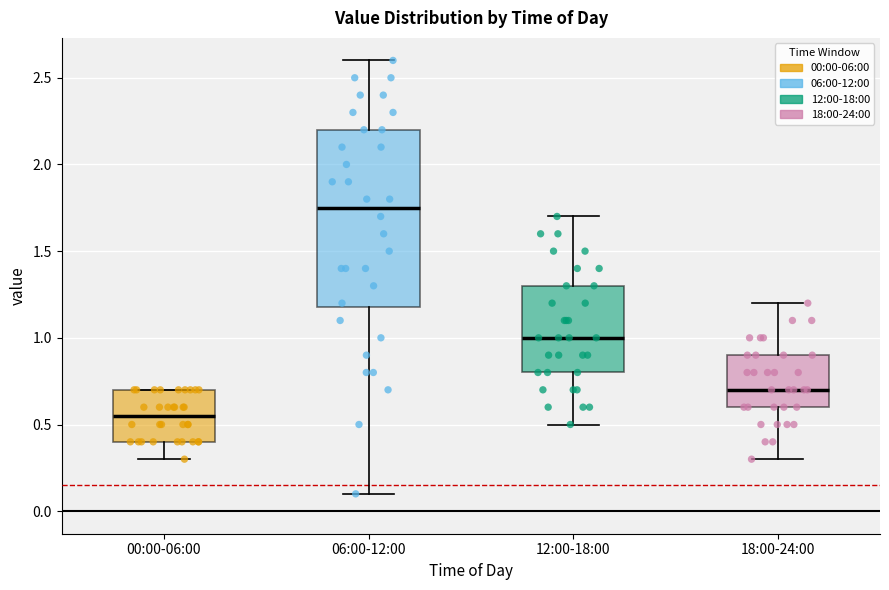

Where does the median line of the box for 12:00-18:00 sit on the y-axis? The values are not printed on the chart, so give them approximately, as read against the axis.

1.00